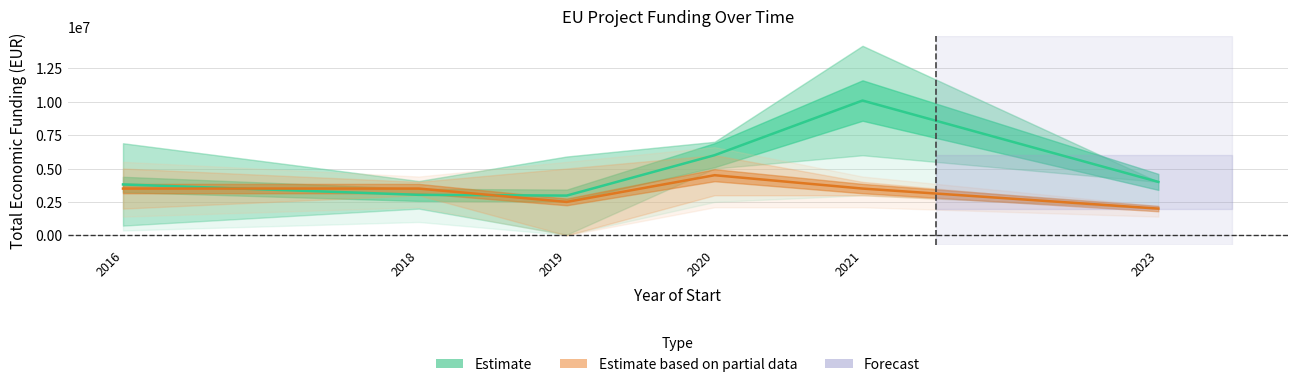

The chart shows a value of 1430979 at 2023. True or false?

False